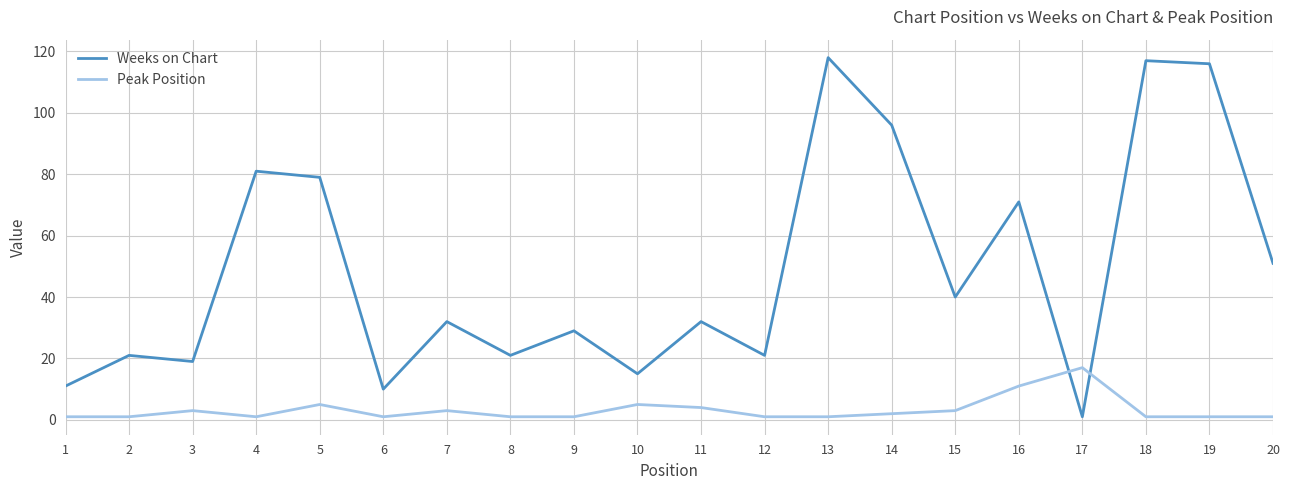

Which series ends up on top after the final intersection of Weeks on Chart and Peak Position?

Weeks on Chart